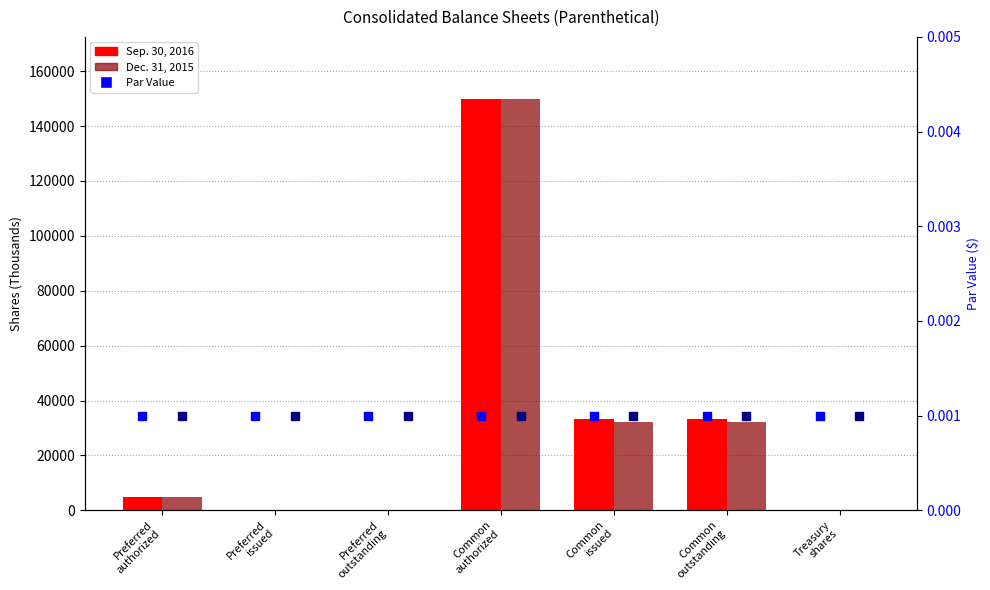

At which category is the sum across all series the highest?

Common
authorized